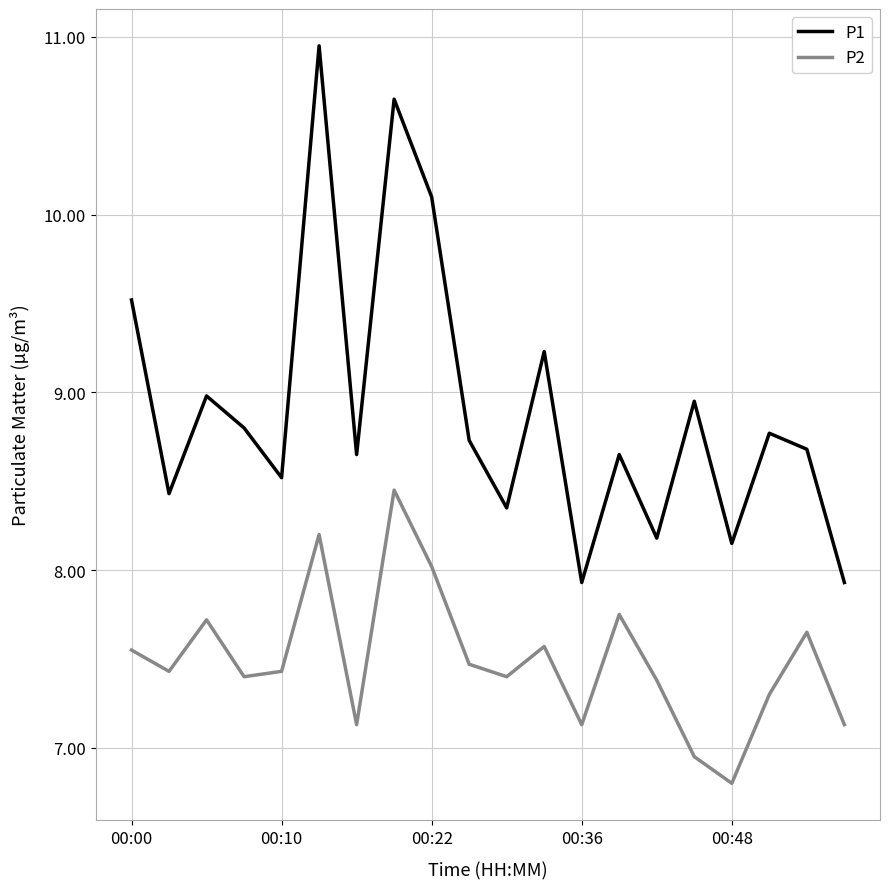

Which series has the largest total across all categories?

P1